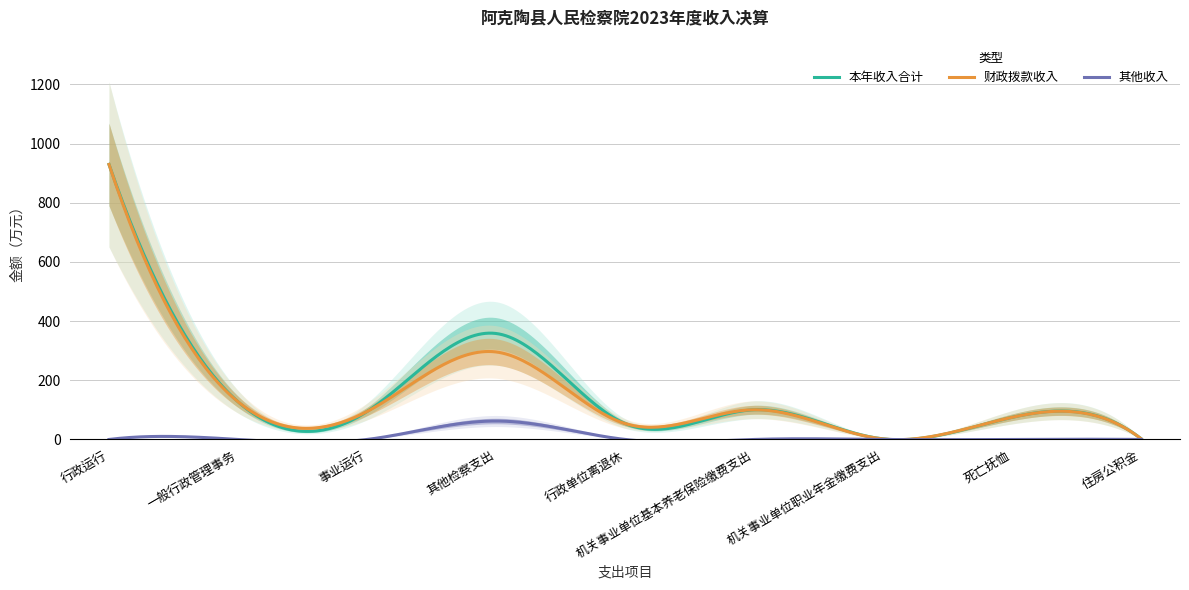

Which series has the widest spread of values?

本年收入合计